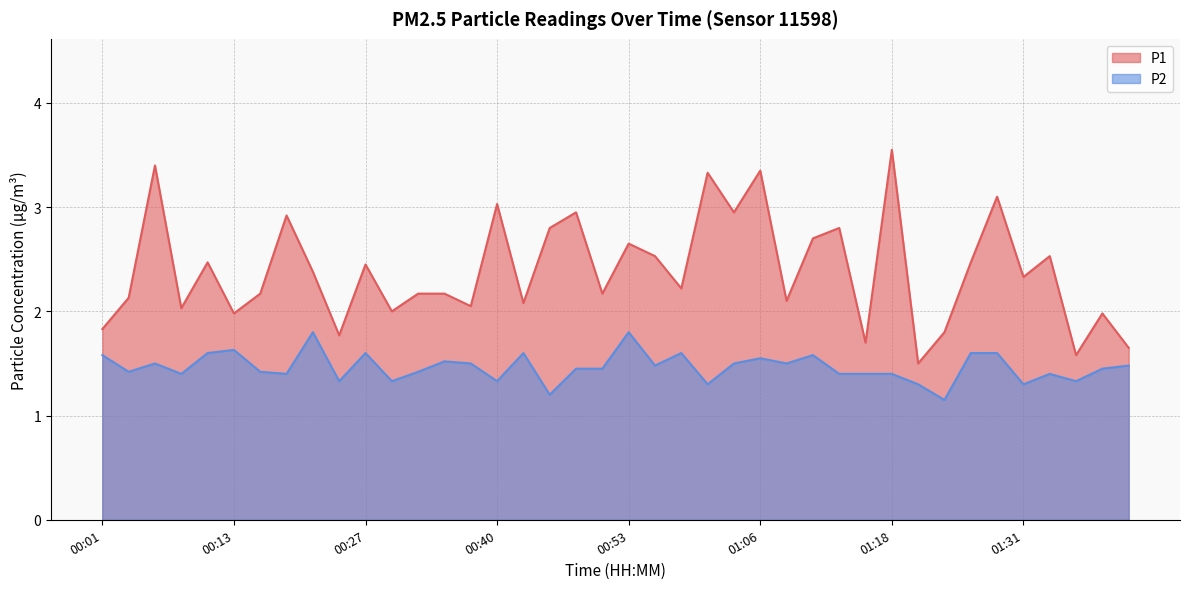

Reading right to left, what are all the values shown in this chart?

P1: 1.6	2.0	1.6	2.5	2.3	3.1	2.5	1.8	1.5	3.5	1.7	2.8	2.7	2.1	3.4	3.0	3.3	2.2	2.5	2.6	2.2	3.0	2.8	2.1	3.0	2.0	2.2	2.2	2.0	2.5	1.8	2.4	2.9	2.2	2.0	2.5	2.0	3.4	2.1	1.8
P2: 1.5	1.4	1.3	1.4	1.3	1.6	1.6	1.1	1.3	1.4	1.4	1.4	1.6	1.5	1.6	1.5	1.3	1.6	1.5	1.8	1.4	1.4	1.2	1.6	1.3	1.5	1.5	1.4	1.3	1.6	1.3	1.8	1.4	1.4	1.6	1.6	1.4	1.5	1.4	1.6